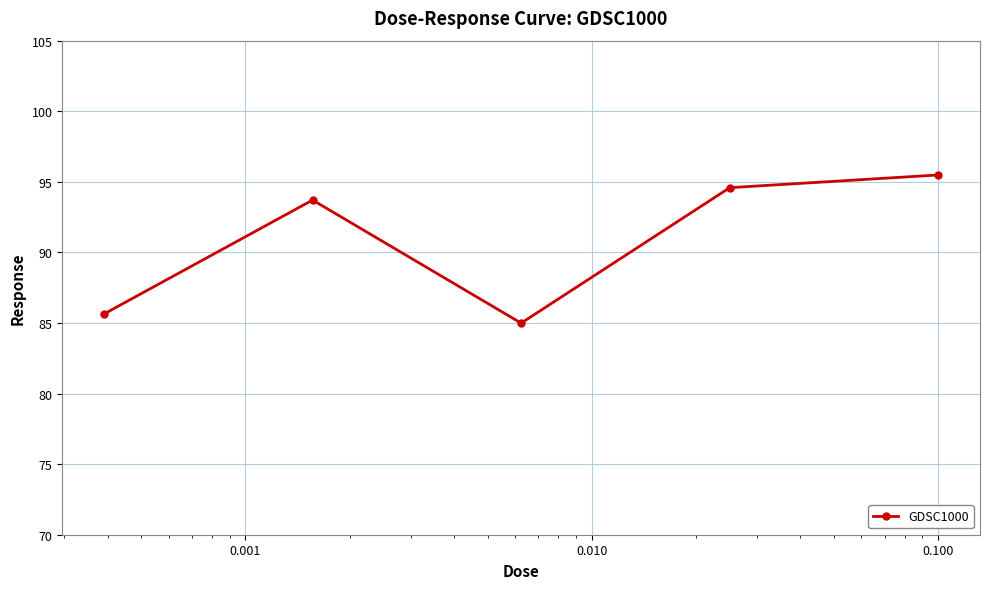

How many points are lower than both their immediate neighbors (excluding endpoints)?

1